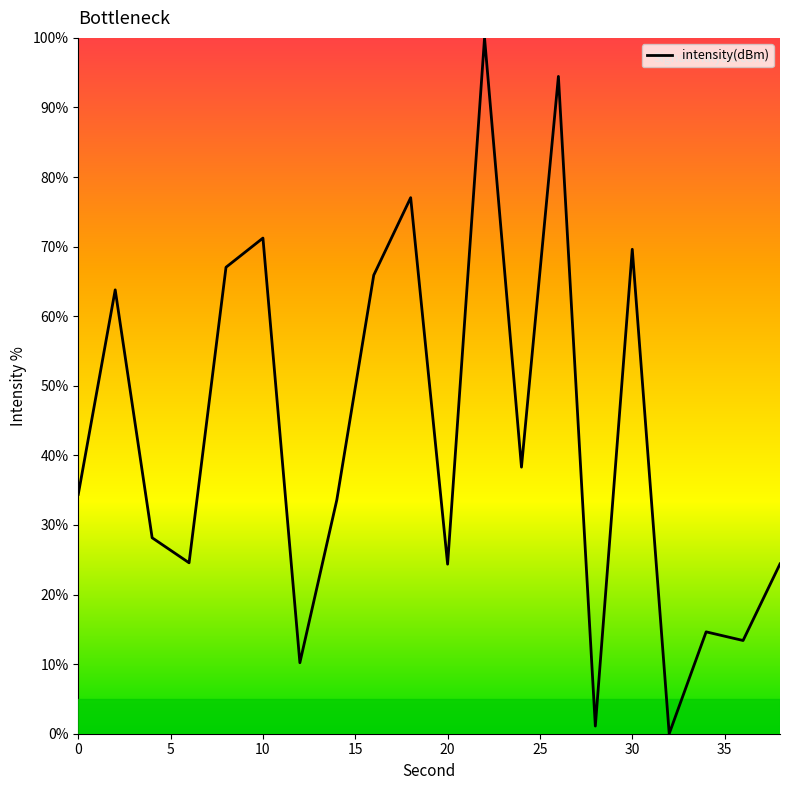

What is the maximum value shown in the chart?

100.0